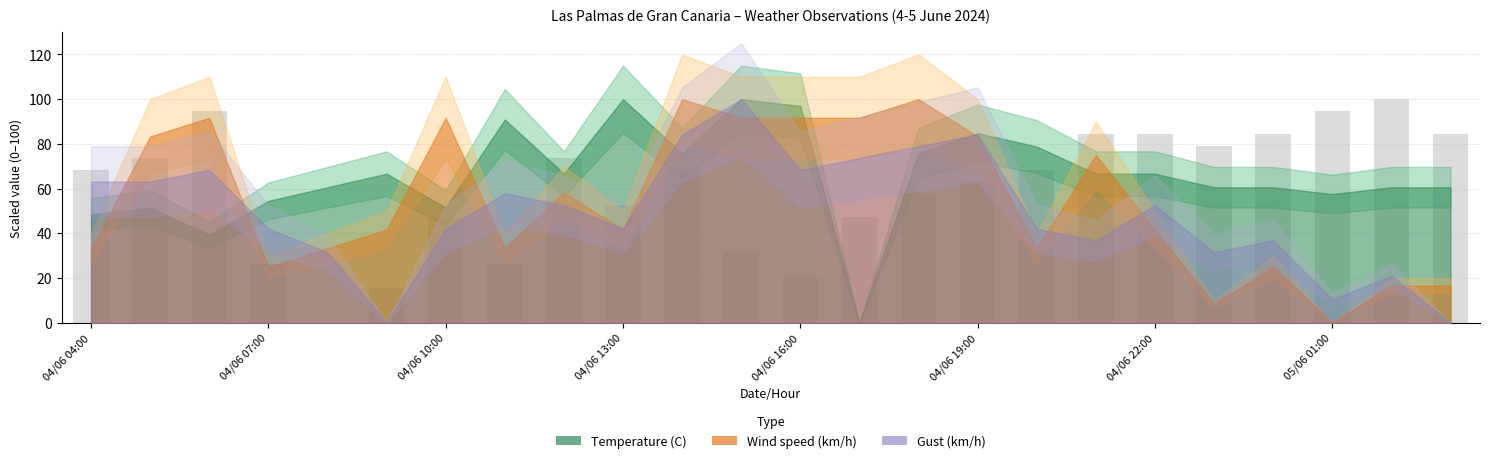

What is the greatest value displayed?

100.0